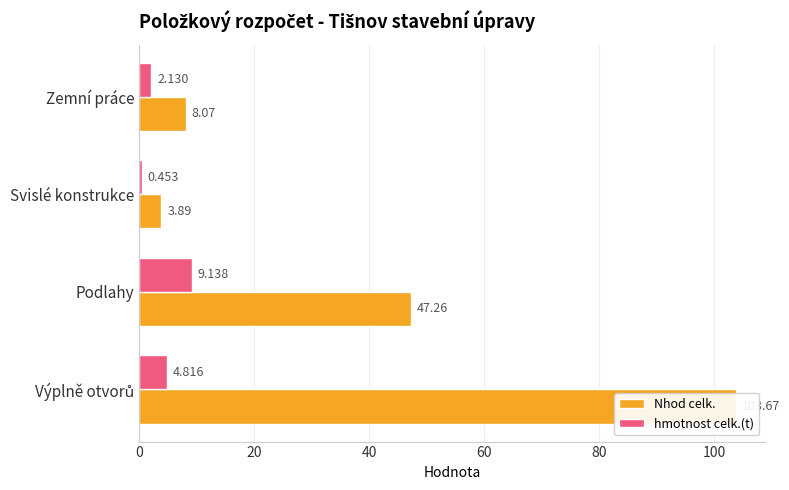

Reading right to left, what are all the values shown in this chart?

Nhod celk.: 103.7	47.3	3.9	8.1
hmotnost celk.(t): 4.8	9.1	0.5	2.1